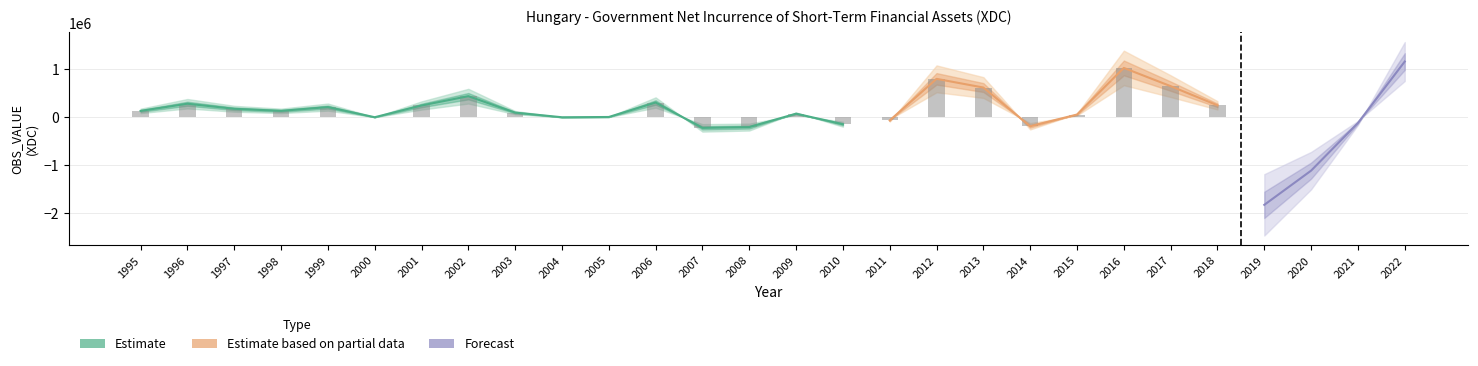

Reading left to right, what are all the values shown in this chart?

131194	281029	175263	131930	210736	-747	244125	438268	95278	-1417	4116	306295	-223127	-206371	73541	-146787	-67633	799978	618602	-189224	55176	1027938	647297	247426	-1829150	-1114989	-120233	1161112